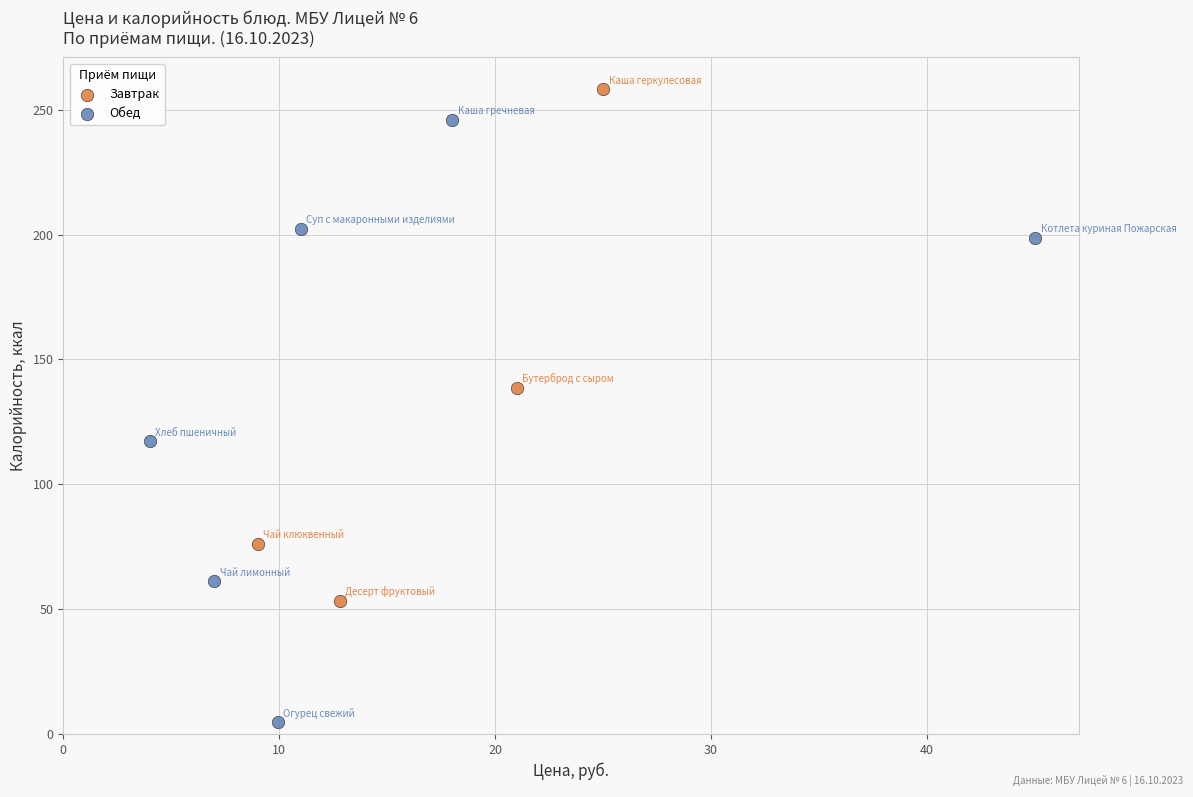

Which series has the largest Y range (max minus min)?

Обед